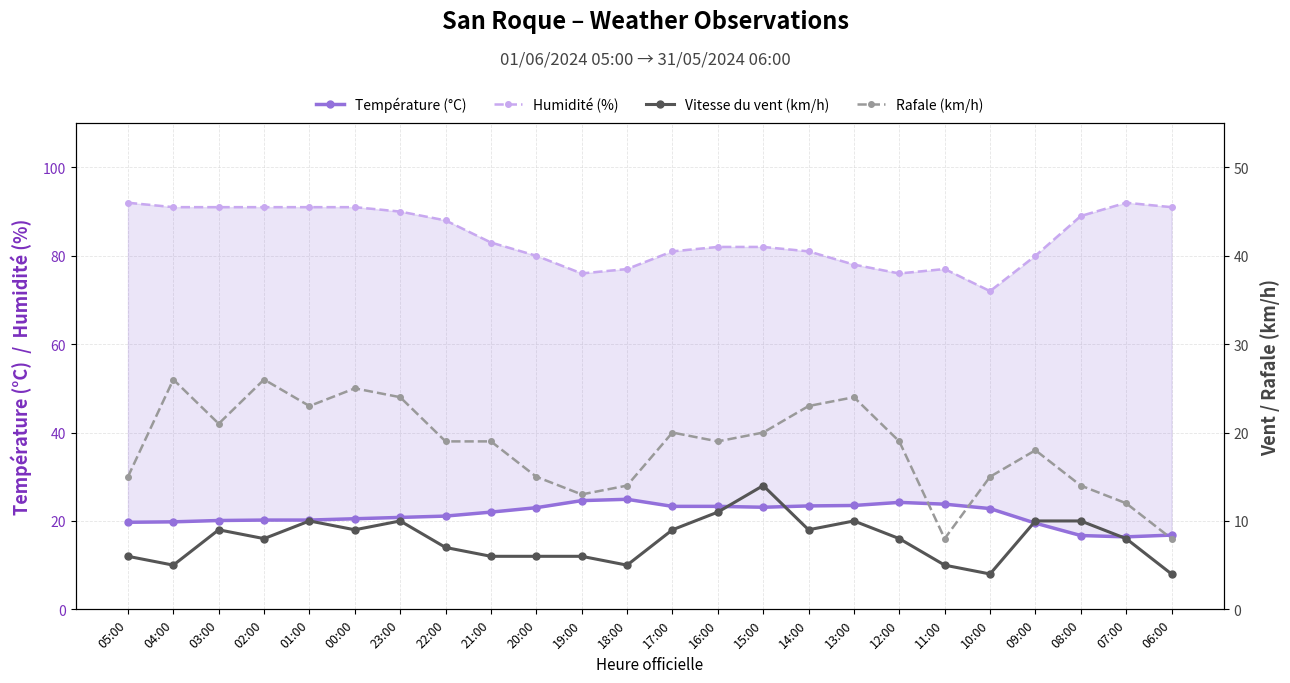

Rank the series at 17:00 from highest to lowest value.

Humidité (%), Température (°C), Rafale (km/h), Vitesse du vent (km/h)